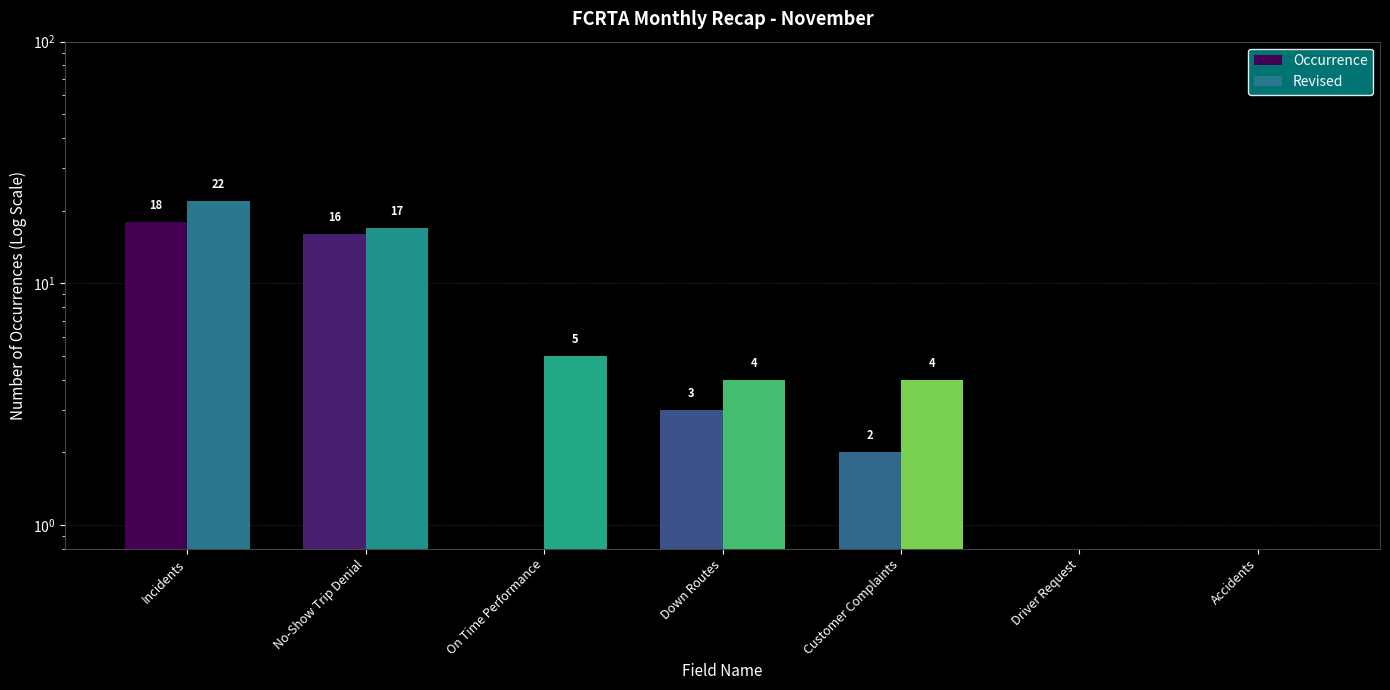

Reading left to right, what are all the values shown in this chart?

Occurrence: Incidents=18.0	No-Show Trip Denial=16.0	On Time Performance=0.5	Down Routes=3.0	Customer Complaints=2.0	Driver Request=0.5	Accidents=0.5
Revised: Incidents=22.0	No-Show Trip Denial=17.0	On Time Performance=5.0	Down Routes=4.0	Customer Complaints=4.0	Driver Request=0.5	Accidents=0.5